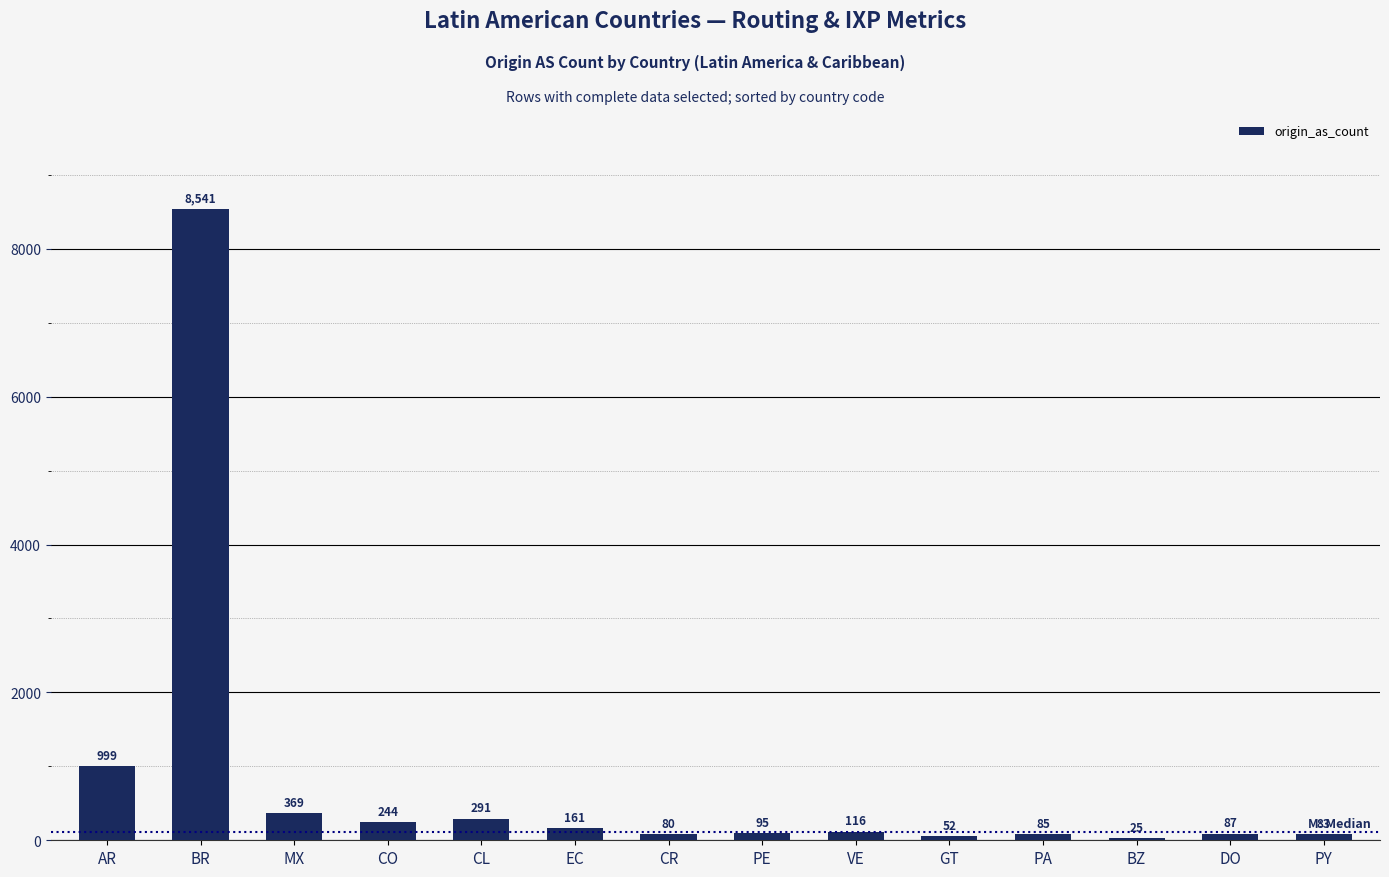

Reading left to right, what are all the values shown in this chart?

999	8541	369	244	291	161	80	95	116	52	85	25	87	83